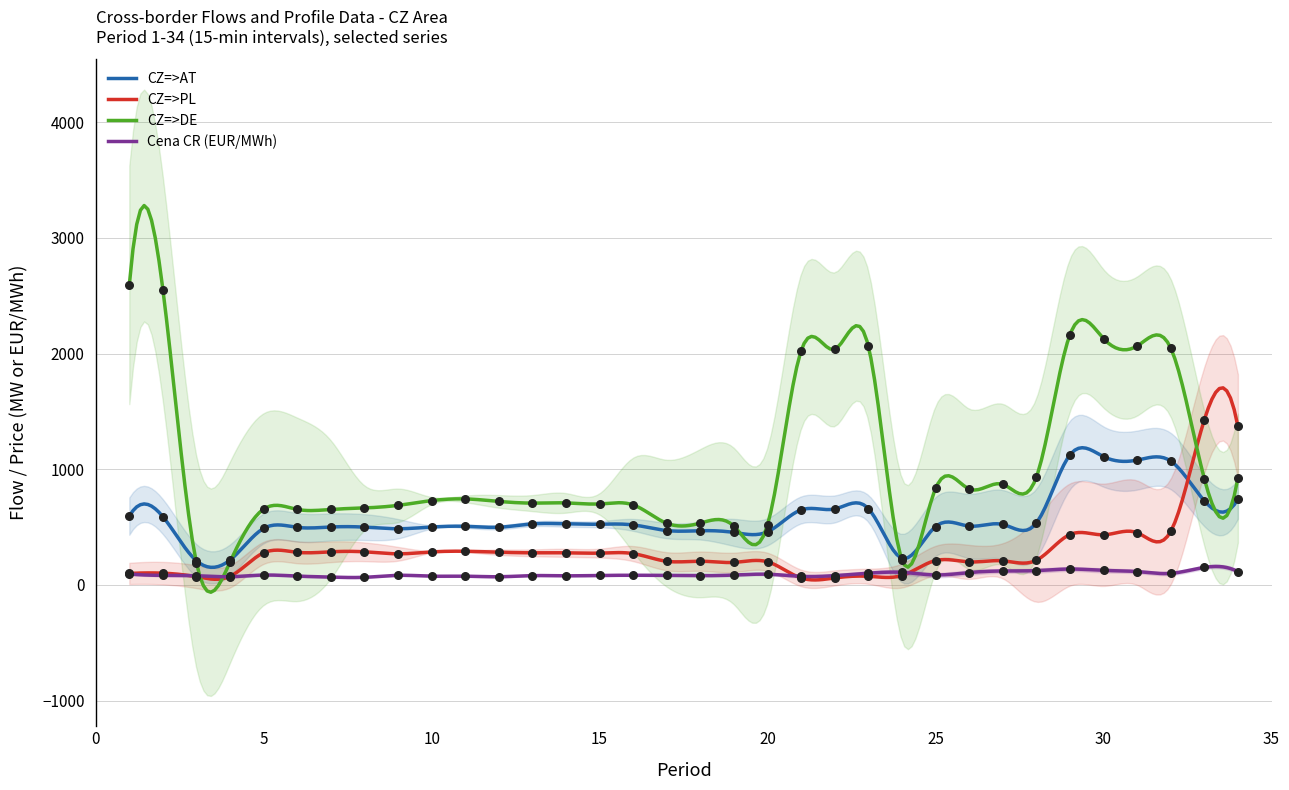

At how many categories does at least one series exceed 1425?

10